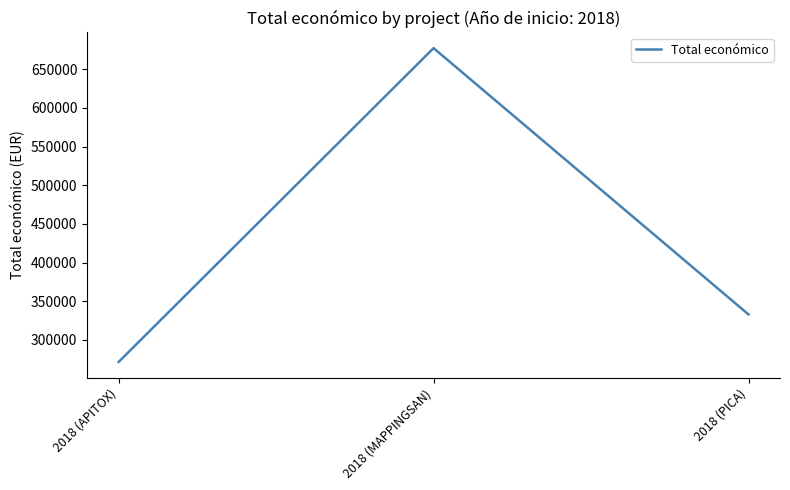

What is the difference between the values at 2018 (MAPPINGSAN) and 2018 (APITOX)?

405873